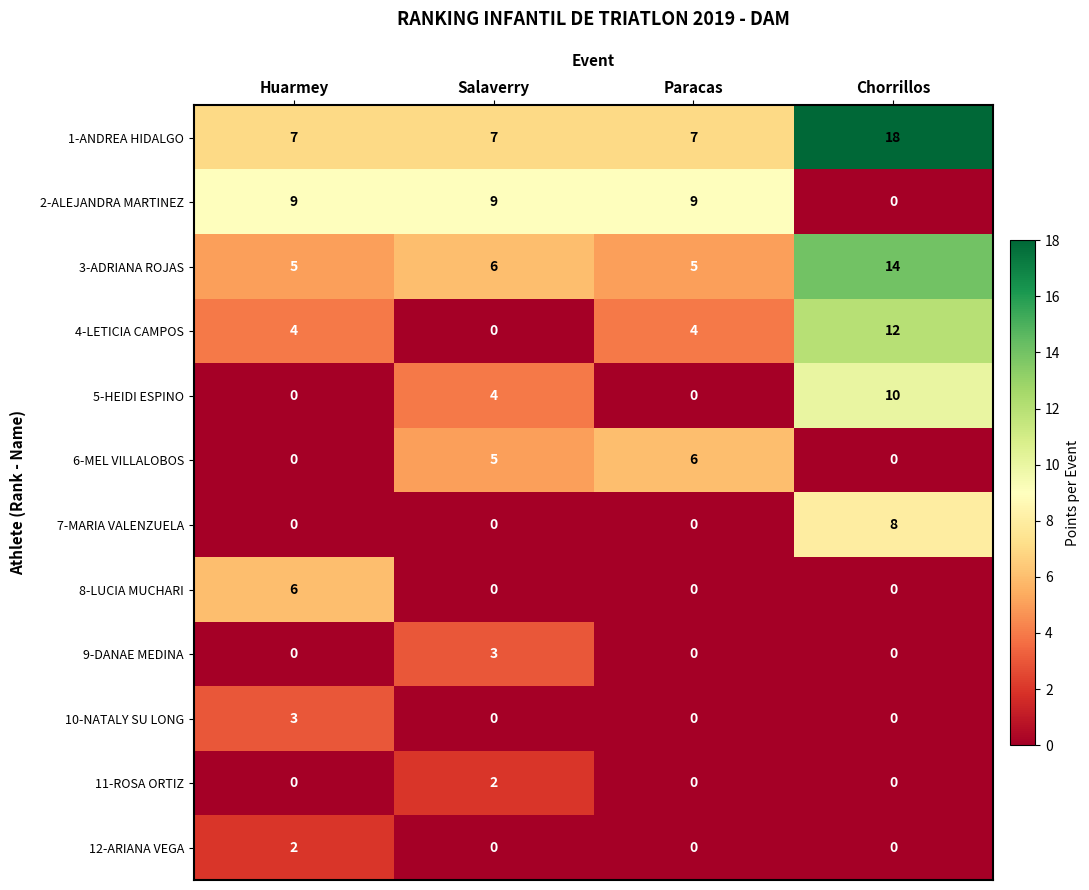

What is the total value across all series at Huarmey?

36